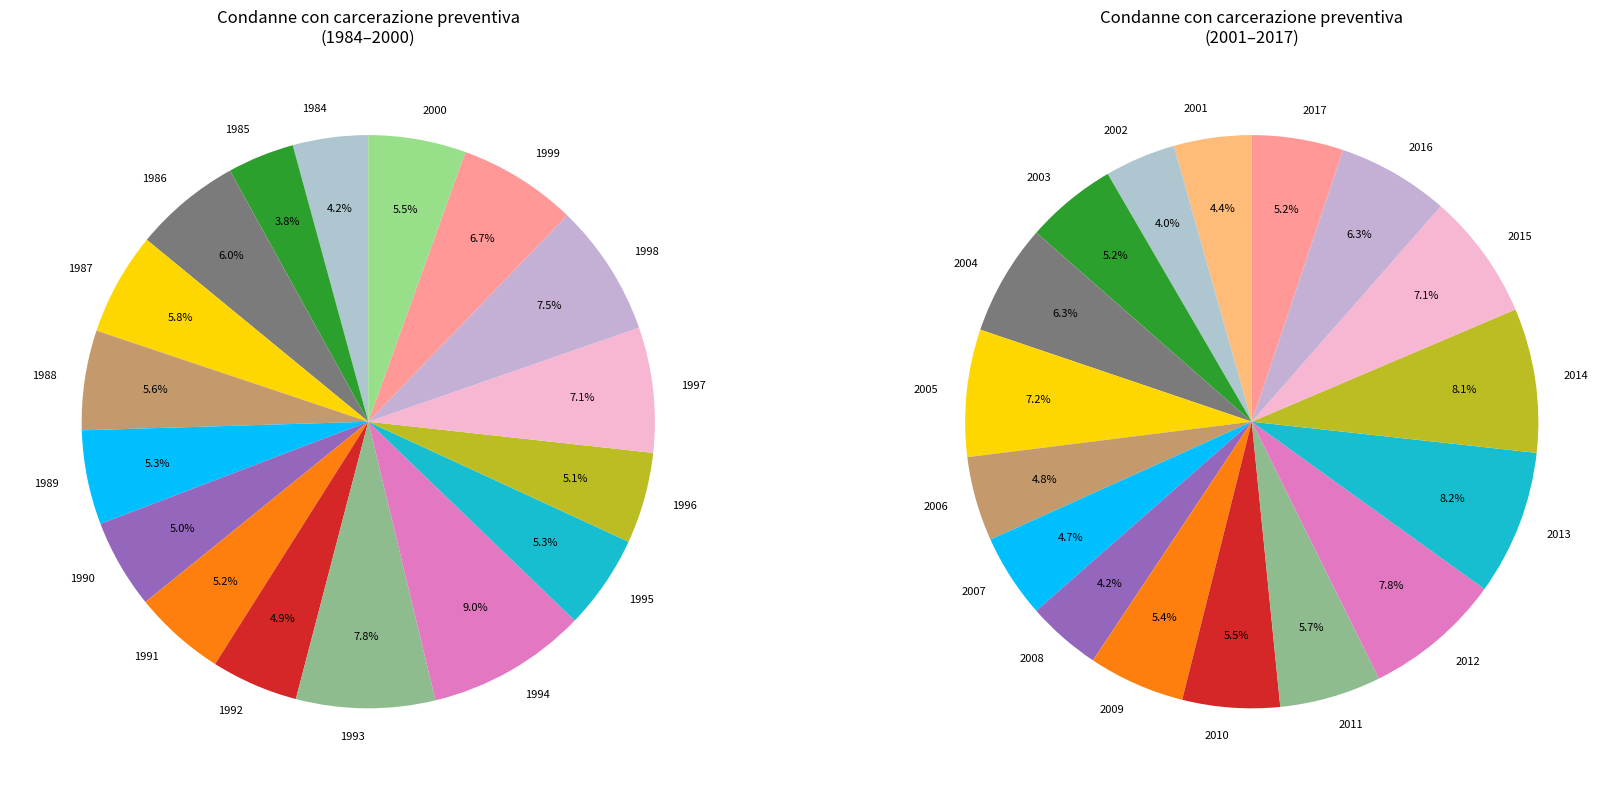

Is it true that 2017 is 1% of the pie?

False